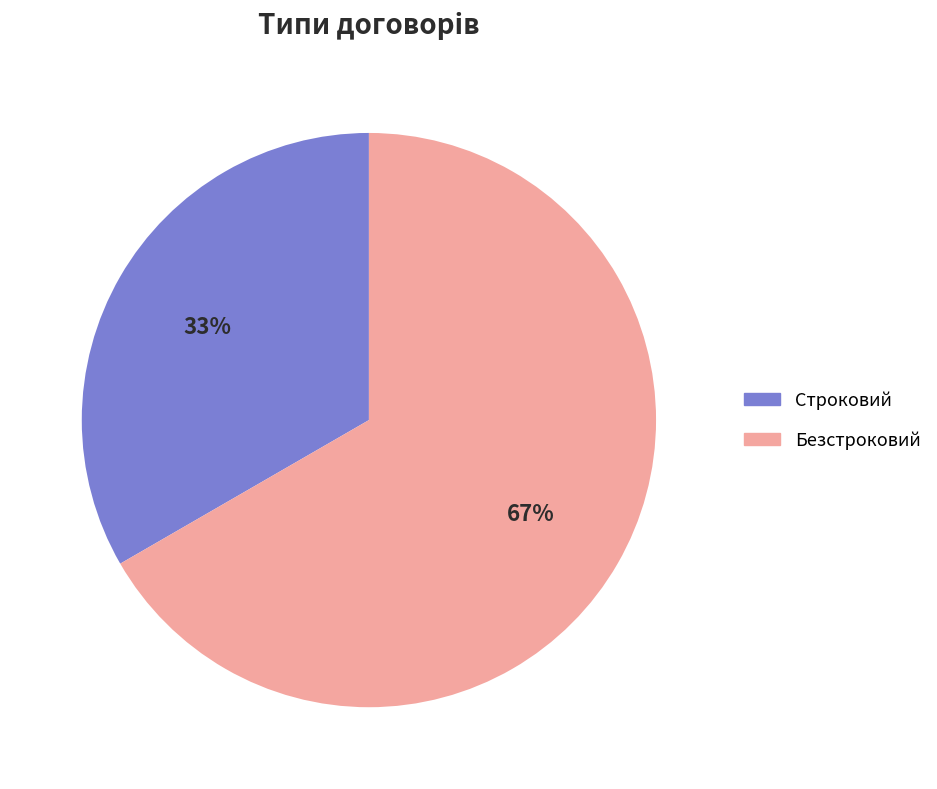

Do Безстроковий and Строковий together represent more than half of the pie?

Yes